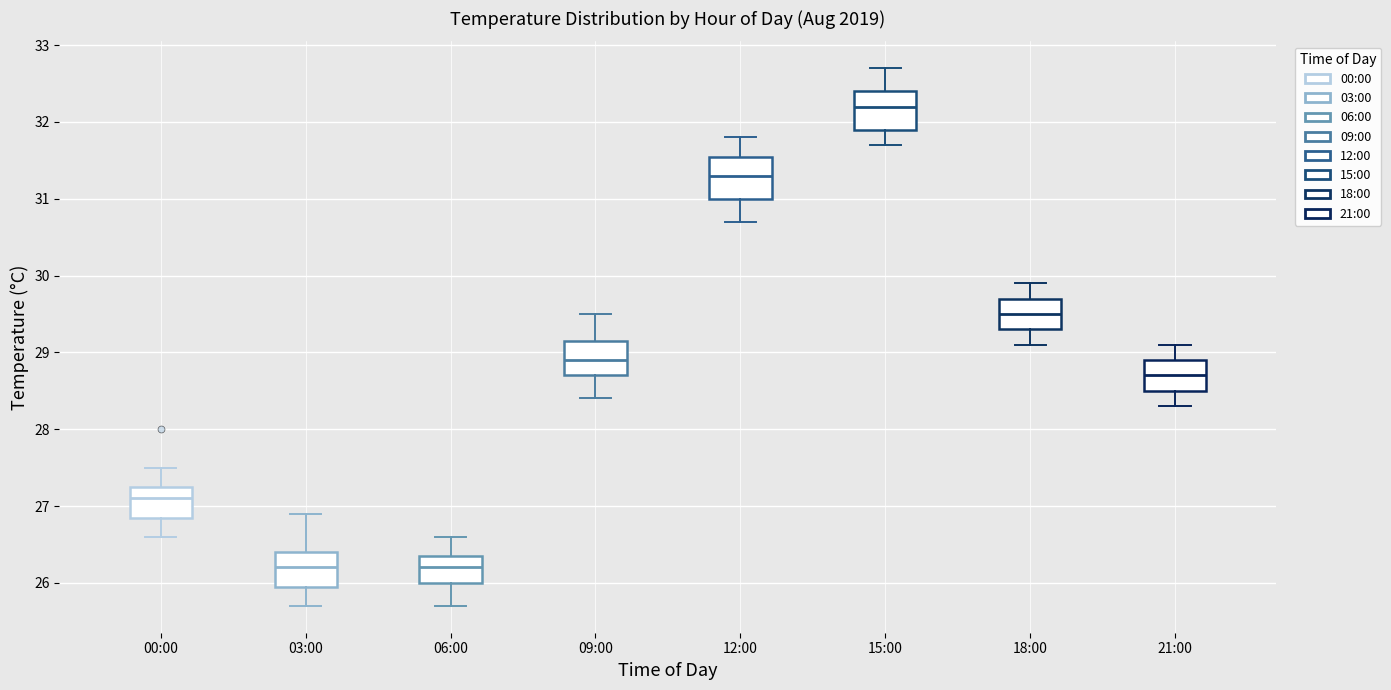

Reading left to right, read every box against the y-axis: the position of its median line, the range the box covers, and the ends of its whiskers. The values are not printed on the chart, so give them approximately, as read against the axis.

00:00: median 27.1, box 26.9 to 27.3, whiskers 26.6 to 27.5
03:00: median 26.2, box 26.0 to 26.4, whiskers 25.7 to 26.9
06:00: median 26.2, box 26.0 to 26.4, whiskers 25.7 to 26.6
09:00: median 28.9, box 28.7 to 29.2, whiskers 28.4 to 29.5
12:00: median 31.3, box 31.0 to 31.6, whiskers 30.7 to 31.8
15:00: median 32.2, box 31.9 to 32.4, whiskers 31.7 to 32.7
18:00: median 29.5, box 29.3 to 29.7, whiskers 29.1 to 29.9
21:00: median 28.7, box 28.5 to 28.9, whiskers 28.3 to 29.1